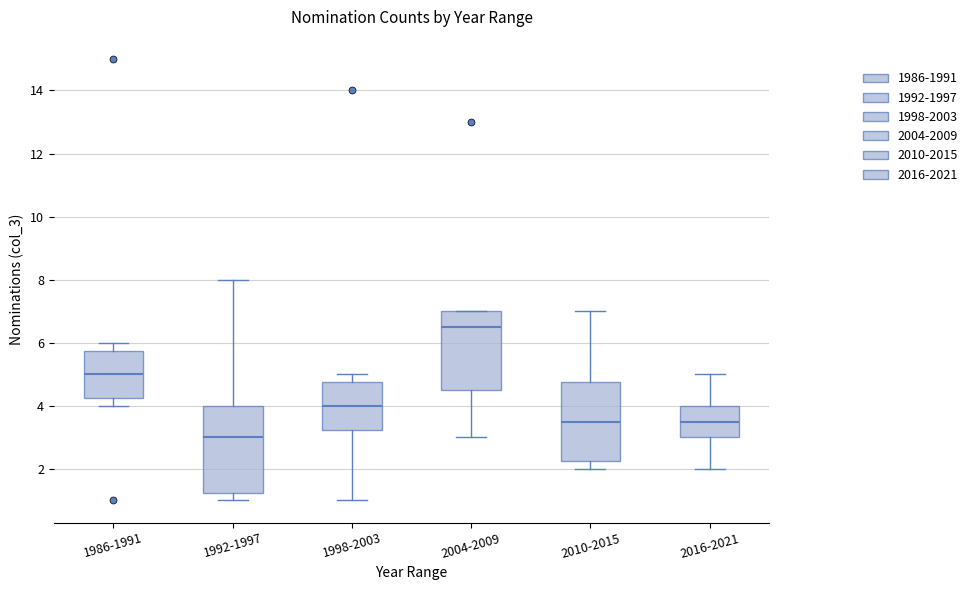

Where is the lower edge of the box for 1998-2003 on the y-axis? The values are not printed on the chart, so give them approximately, as read against the axis.

3.2